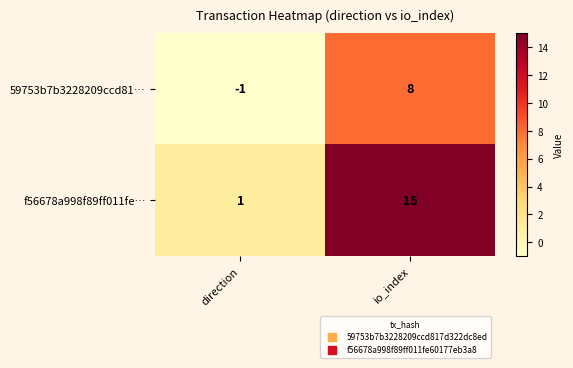

Which series has the widest spread of values?

f56678a998f89ff011fe…